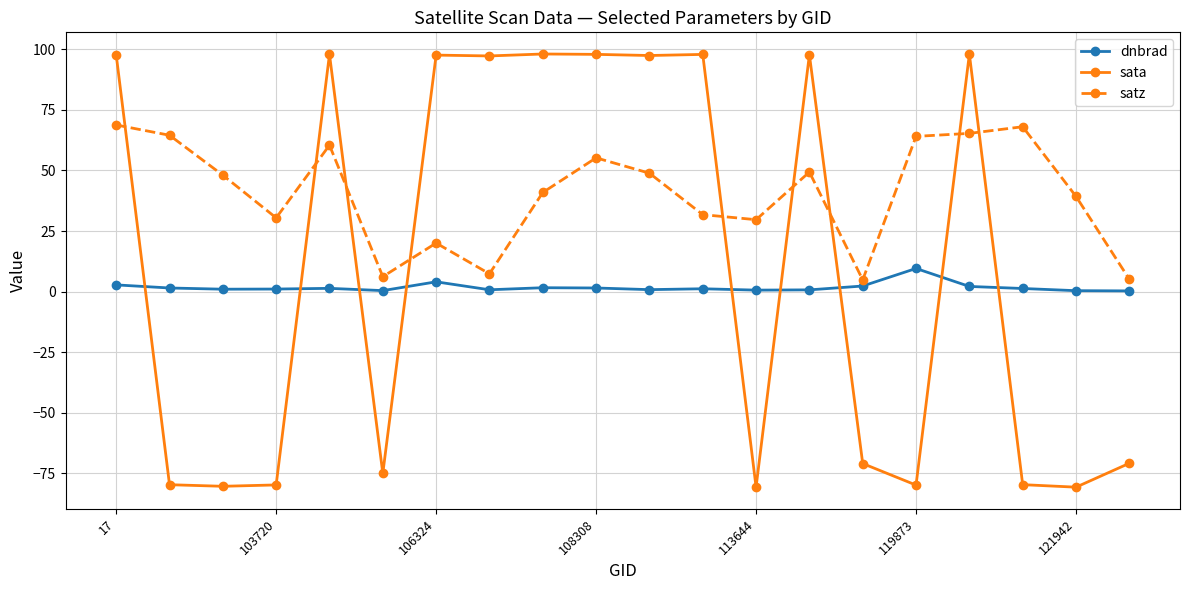

After their last crossing, which series has the higher values: sata or dnbrad?

dnbrad